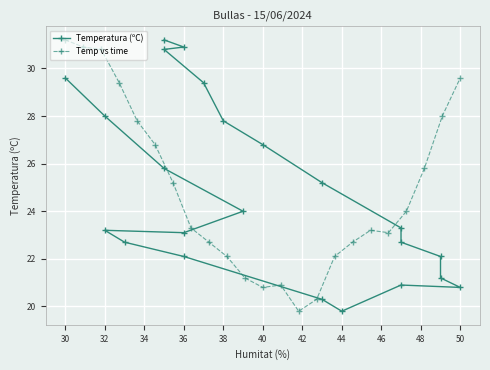

What is the difference between the second highest and second lowest values in the Temp vs time series?

10.6